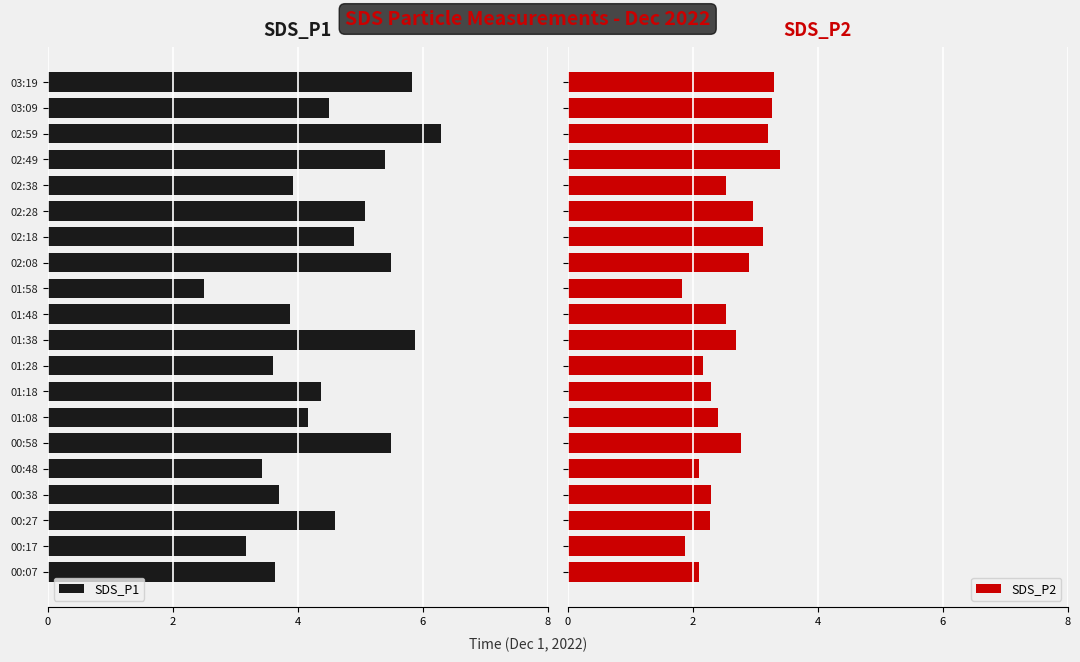

What is the difference between the maximum and minimum values in the SDS_P2 series?

1.6